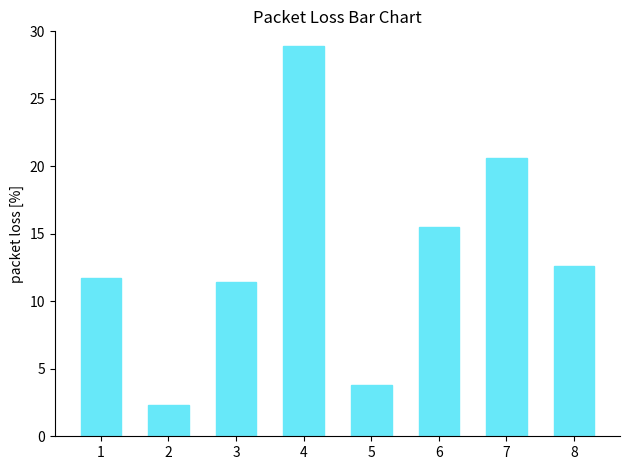

What is the difference between the values at 2 and 5?

1.5